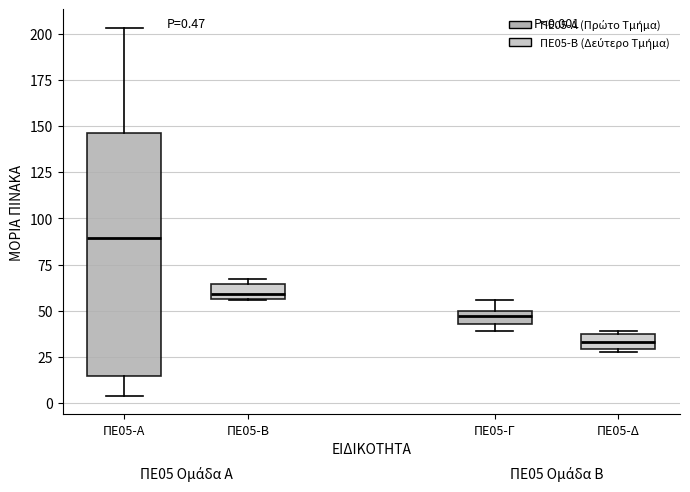

Which box has the lowest median line?

ΠΕ05-Δ